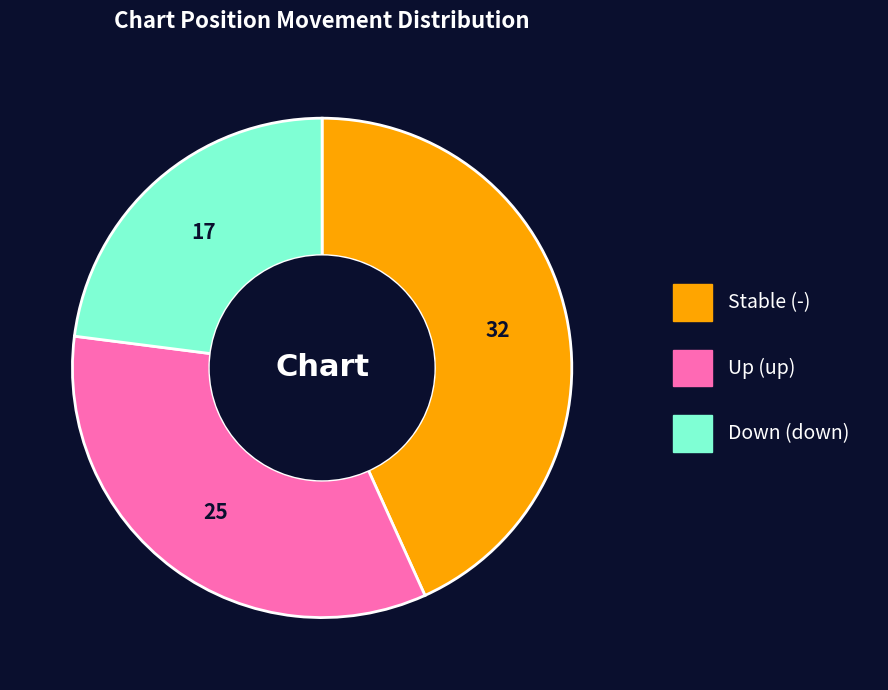

Is there a majority slice in this chart?

No